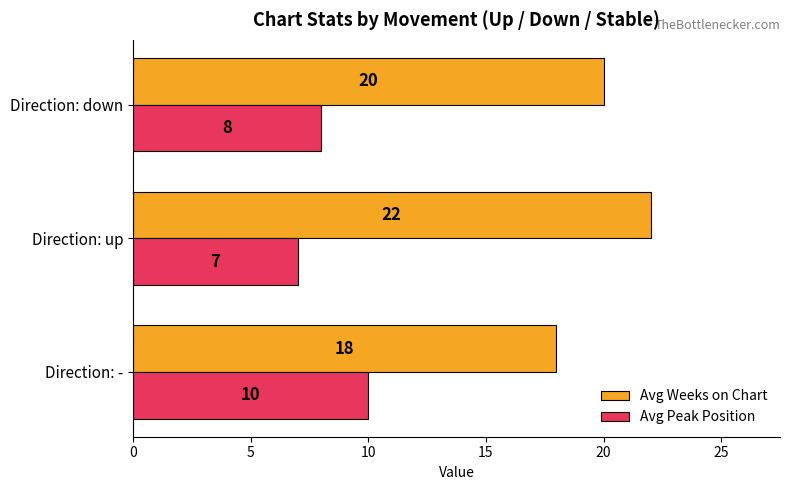

Which category has the lowest value in the Avg Peak Position series?

Direction: up